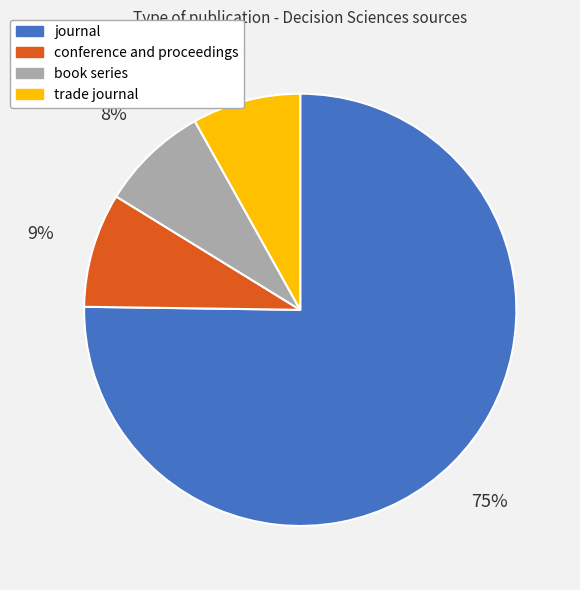

Is the sum of trade journal and conference and proceedings greater than half?

No